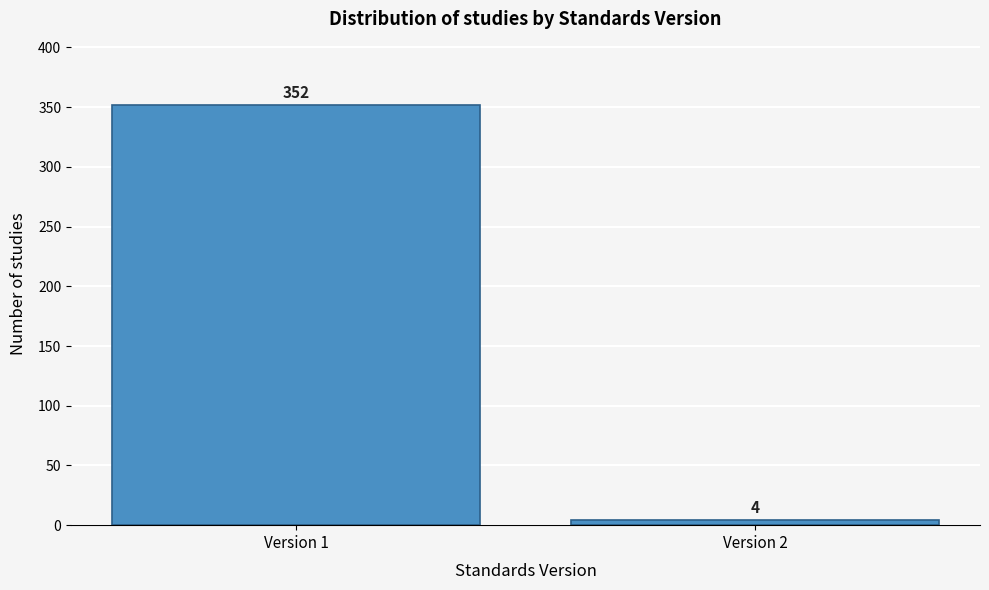

Reading left to right, extract all data points from this chart.

Version 1=352	Version 2=4